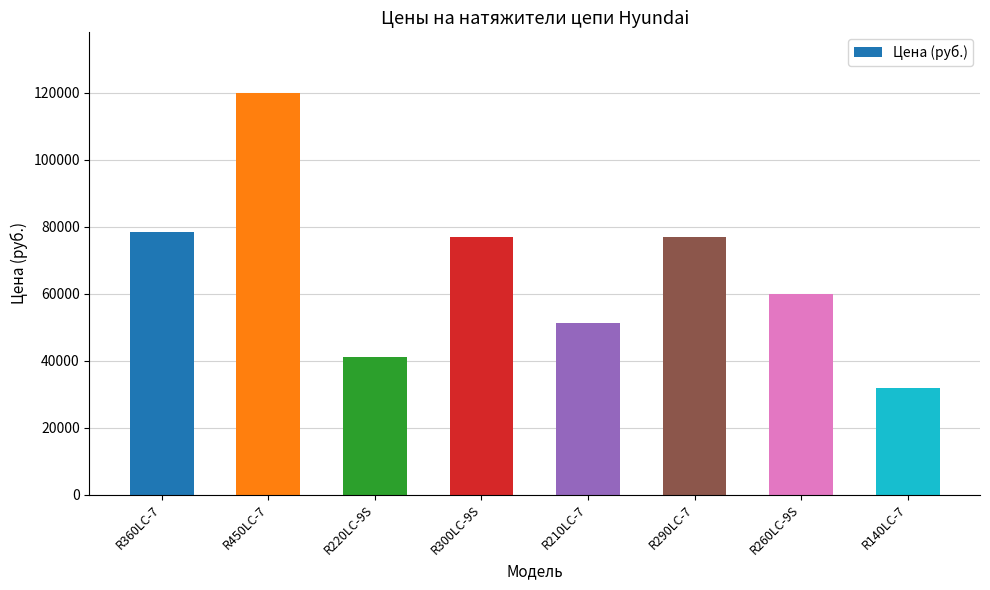

Reading left to right, extract all data points from this chart.

78500	120000	41000	77000	51070	77000	60000	31750